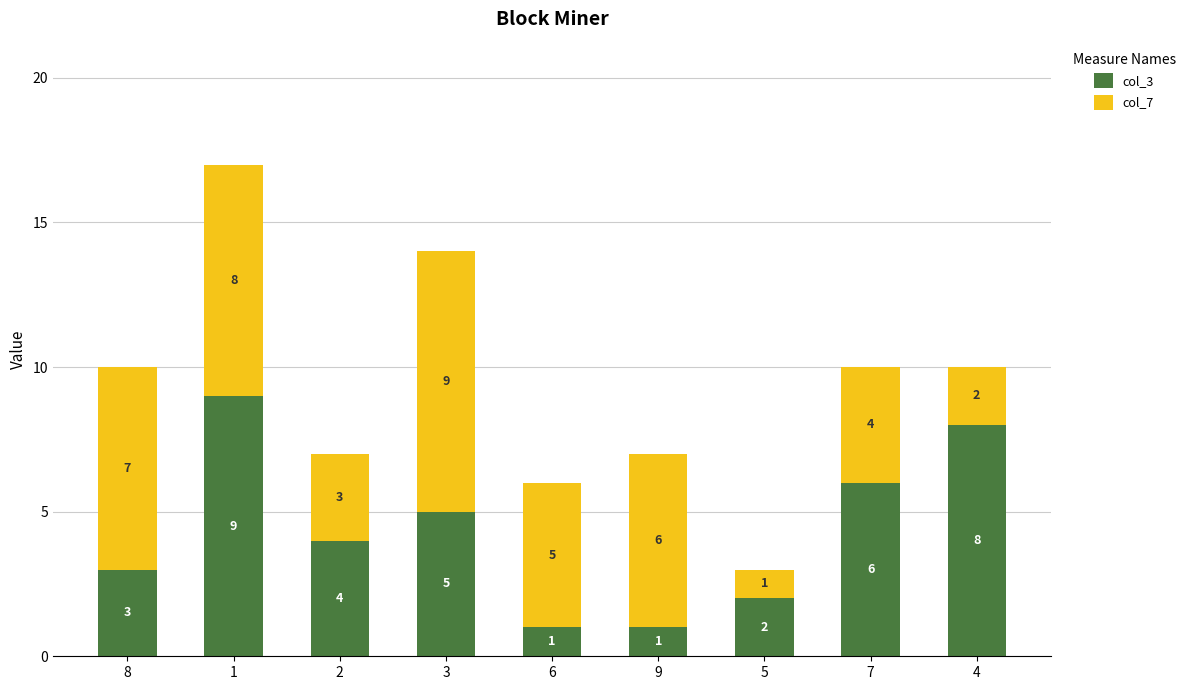

How many data points does each series have?

9